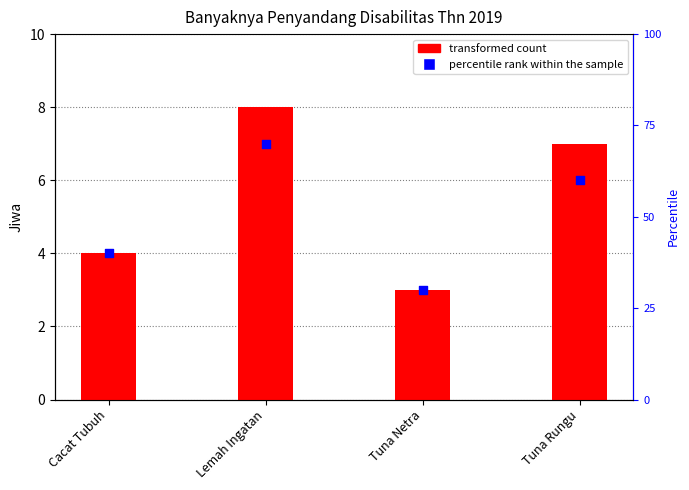

Which series reaches the maximum Y coordinate?

percentile rank within the sample